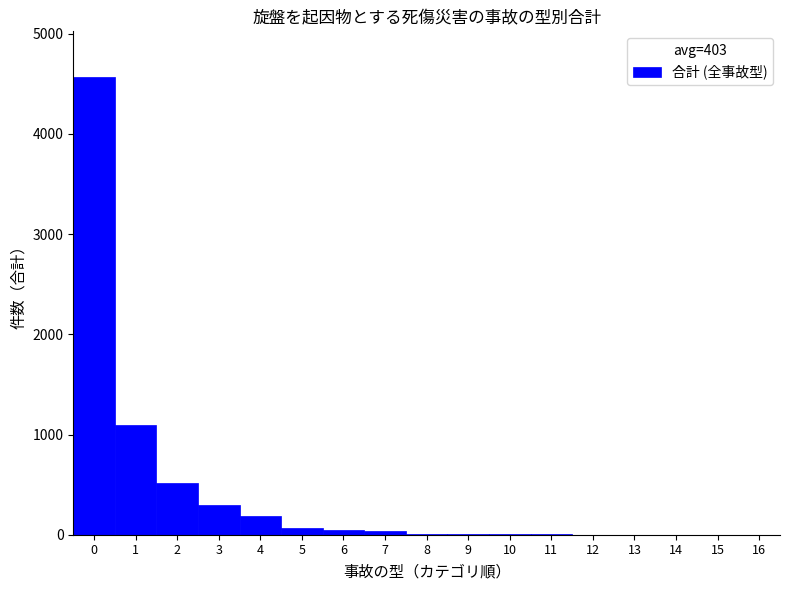

Reading left to right, list every bar in this chart as the range it spans on the x-axis followed by its height. The values are not printed on the chart, so give them approximately, as read against the axis.

-0.5 to 0.5: 4600
0.5 to 1.5: 1100
1.5 to 2.5: 500
2.5 to 3.5: 300
3.5 to 4.5: 200
4.5 to 5.5: under 100
5.5 to 6.5: under 100
6.5 to 7.5: under 100
7.5 to 8.5: under 100
8.5 to 9.5: under 100
9.5 to 10.5: under 100
10.5 to 11.5: under 100
11.5 to 12.5: under 100
12.5 to 13.5: under 100
13.5 to 14.5: under 100
14.5 to 15.5: under 100
15.5 to 16.5: under 100